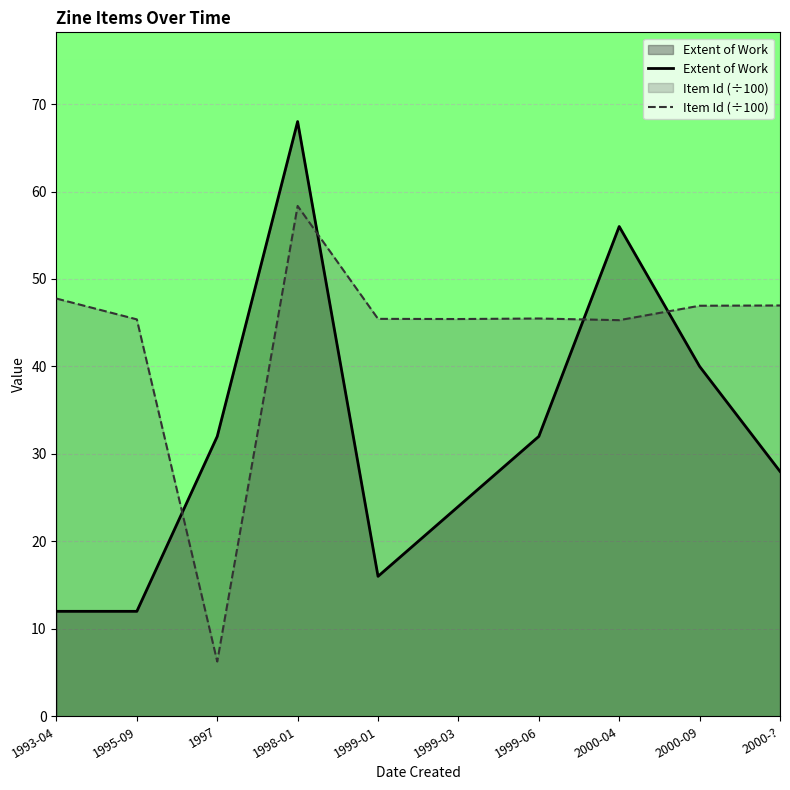

At which label does Extent of Work first exceed 32?

1998-01